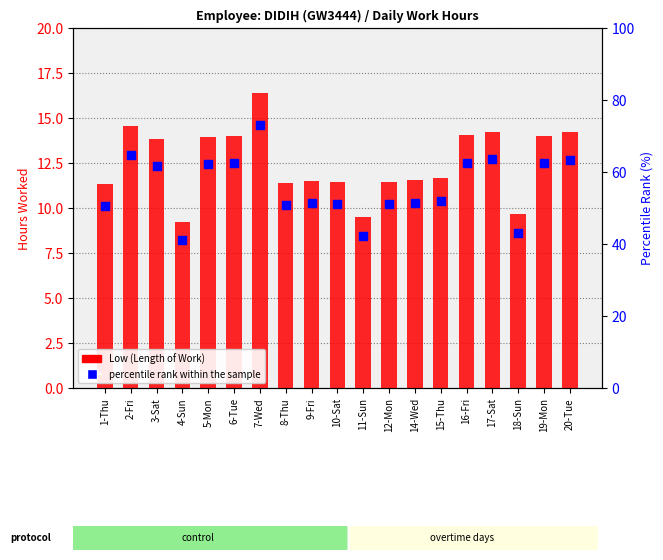

Which series has the largest total across all categories?

percentile rank within the sample